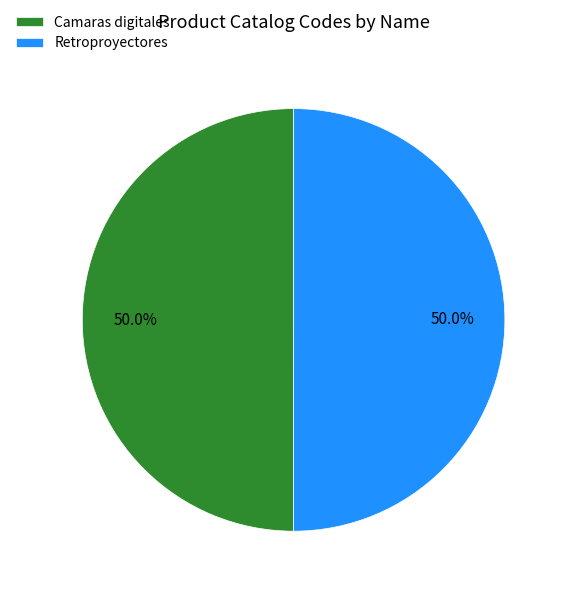

What percentage do Camaras digitales and Retroproyectores together represent?

100.0%